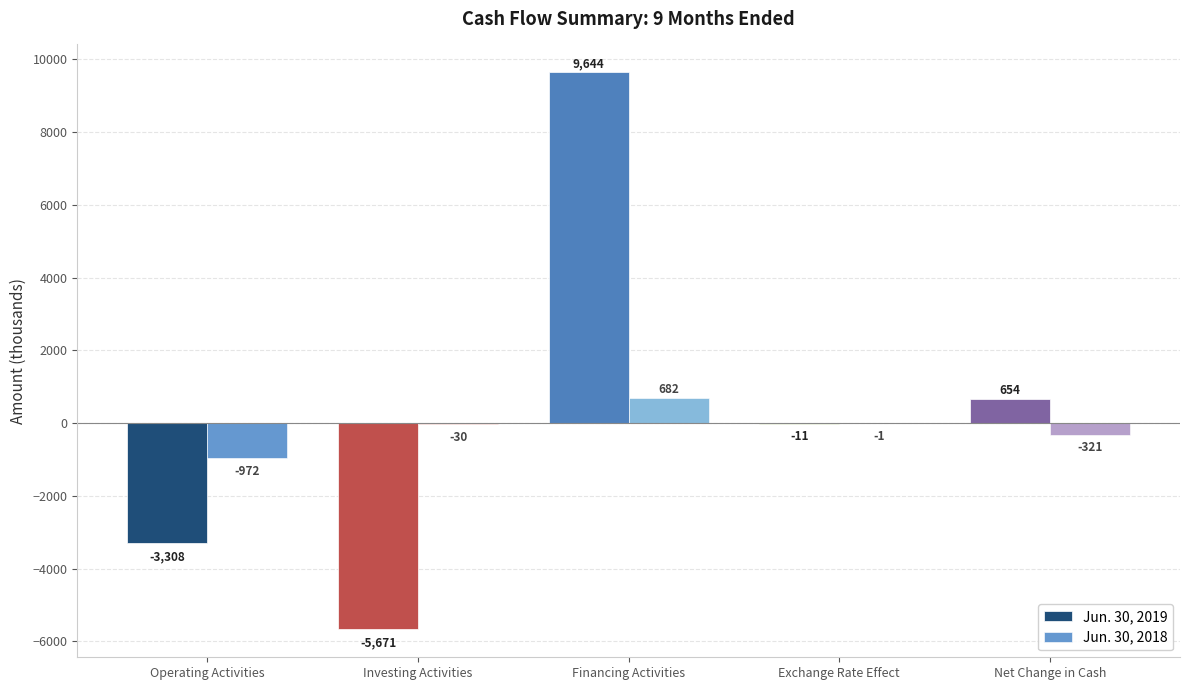

Which series changed the most between Investing Activities and Net Change in Cash?

Jun. 30, 2019